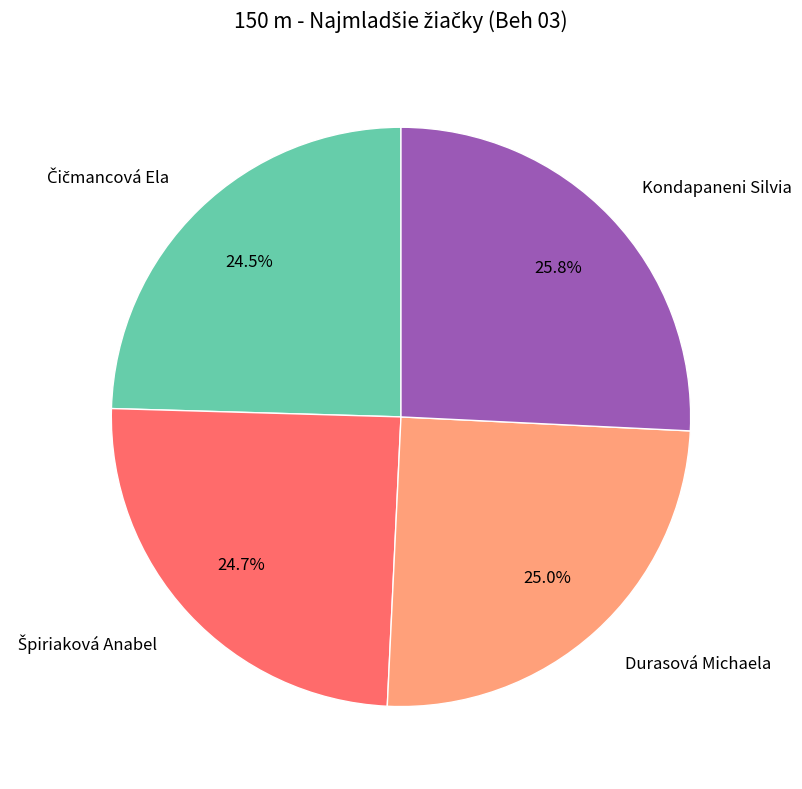

Is there any slice that represents more than half of the pie?

No